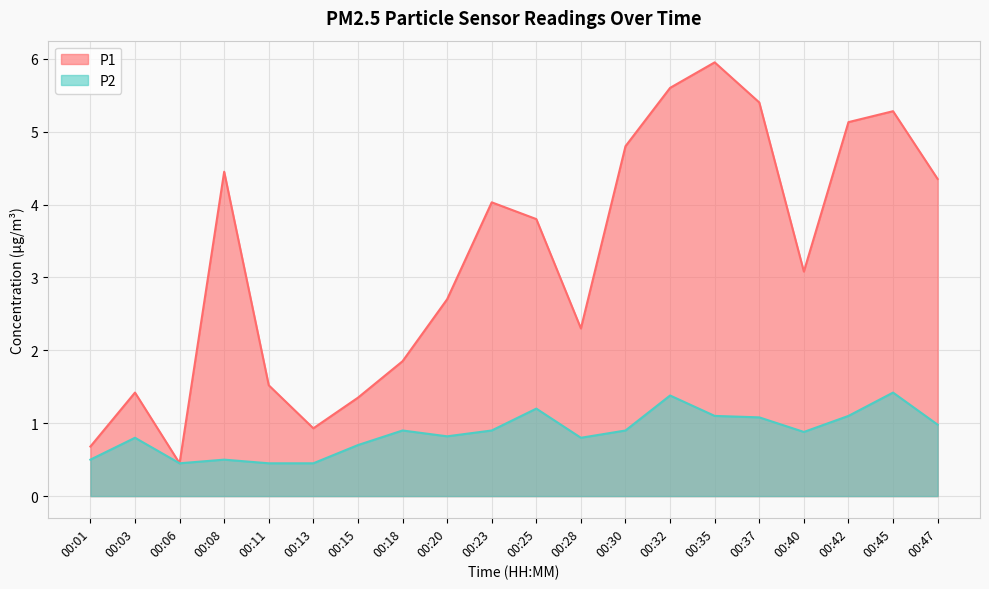

How many series are shown in this chart?

2